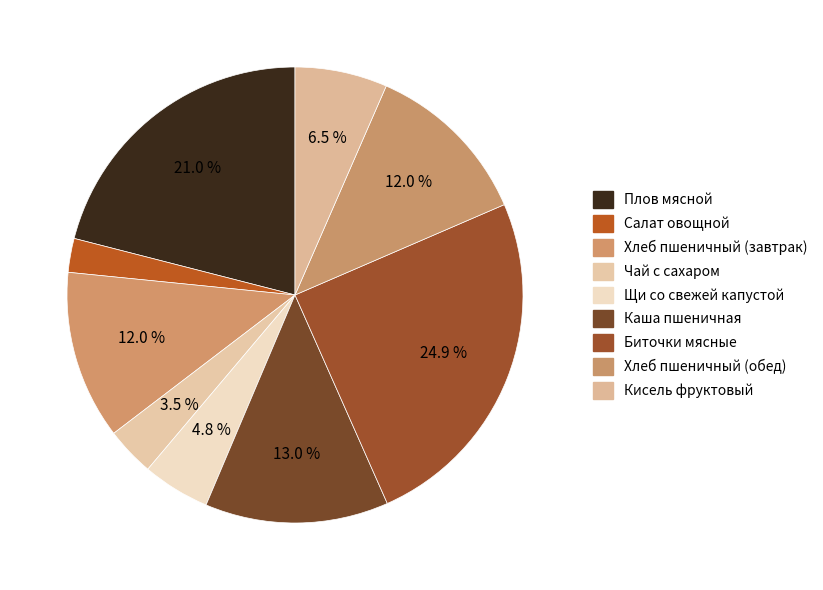

What is the smallest slice in the pie chart?

Салат овощной